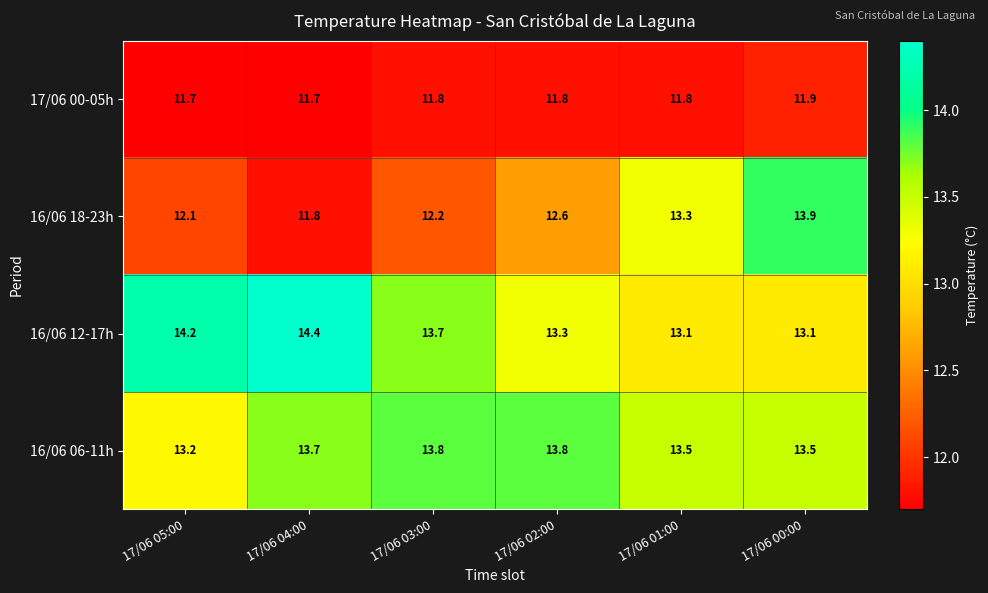

Is it true that 16/06 12-17h equals 13.3 at 17/06 02:00?

True